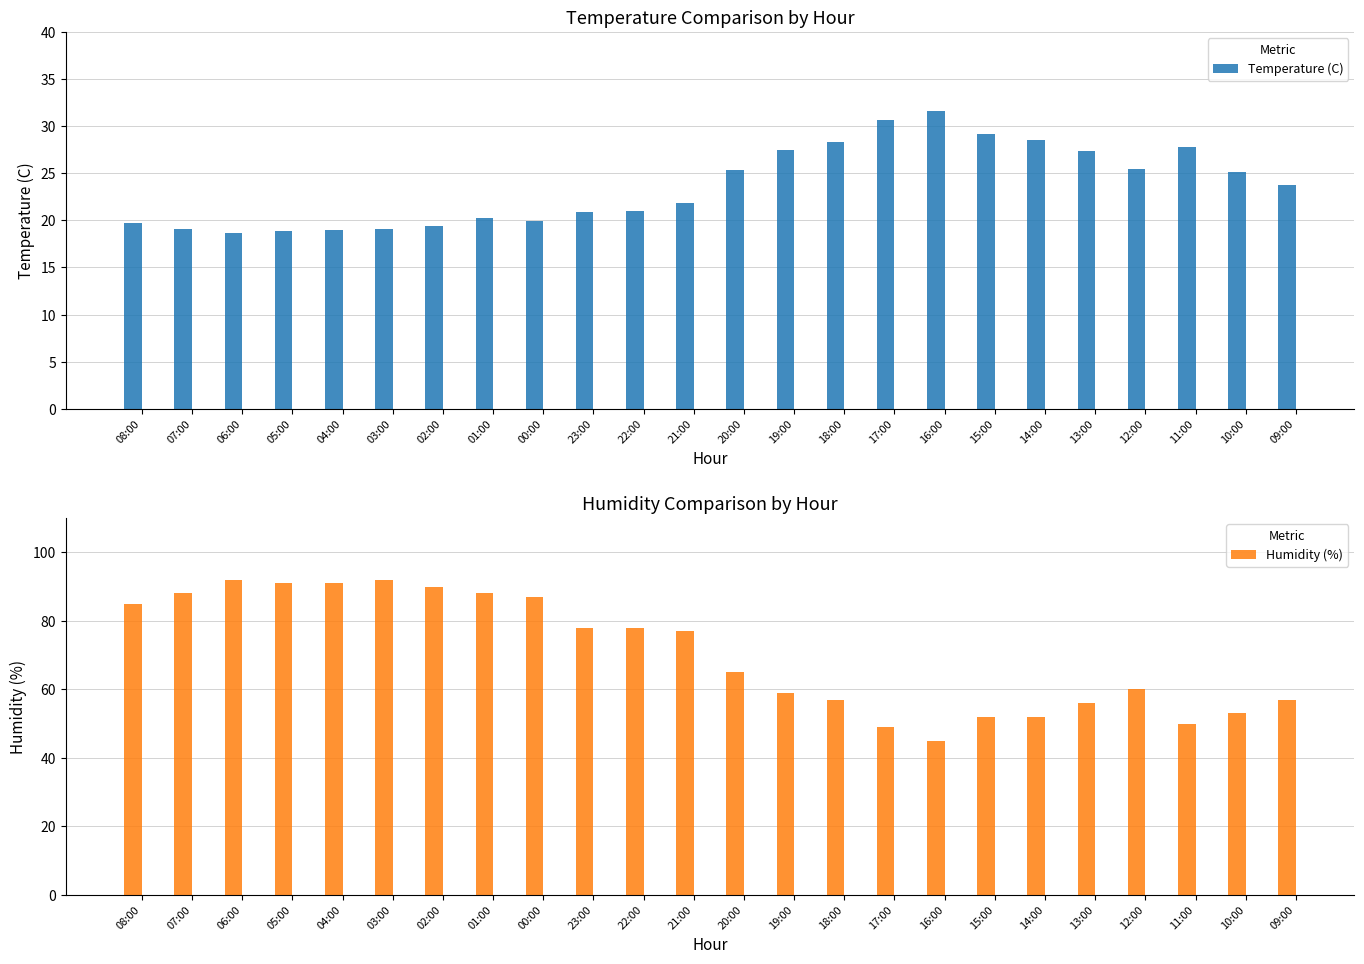

What is the minimum value shown in the chart?

18.7